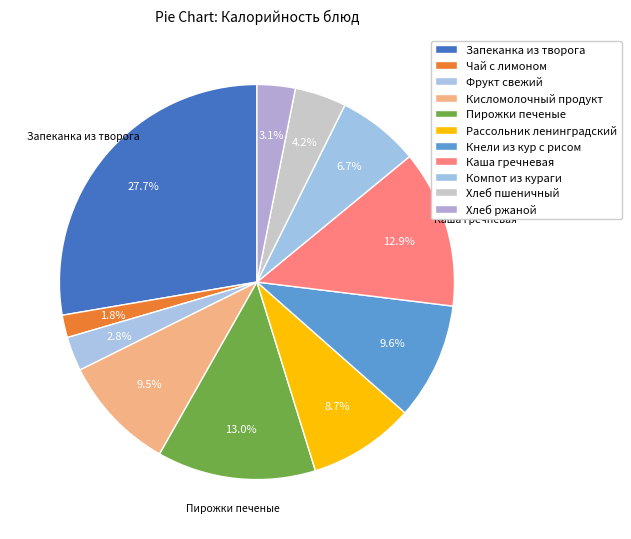

How many slices are in this pie chart?

11